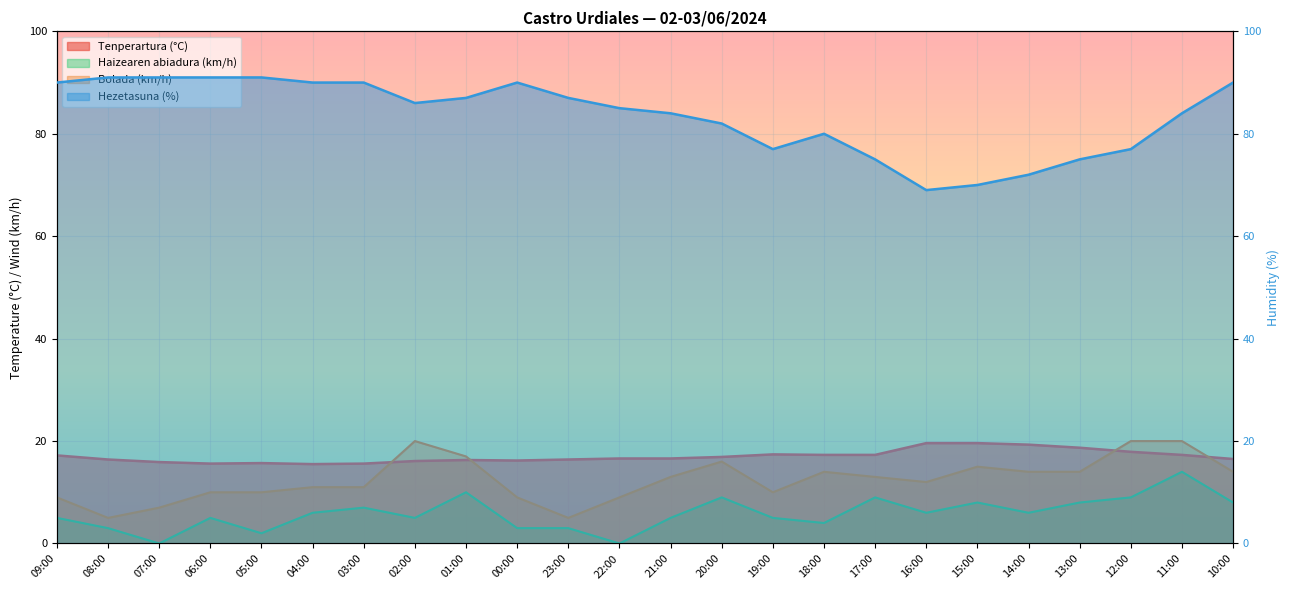

What position from the left is 08:00?

2